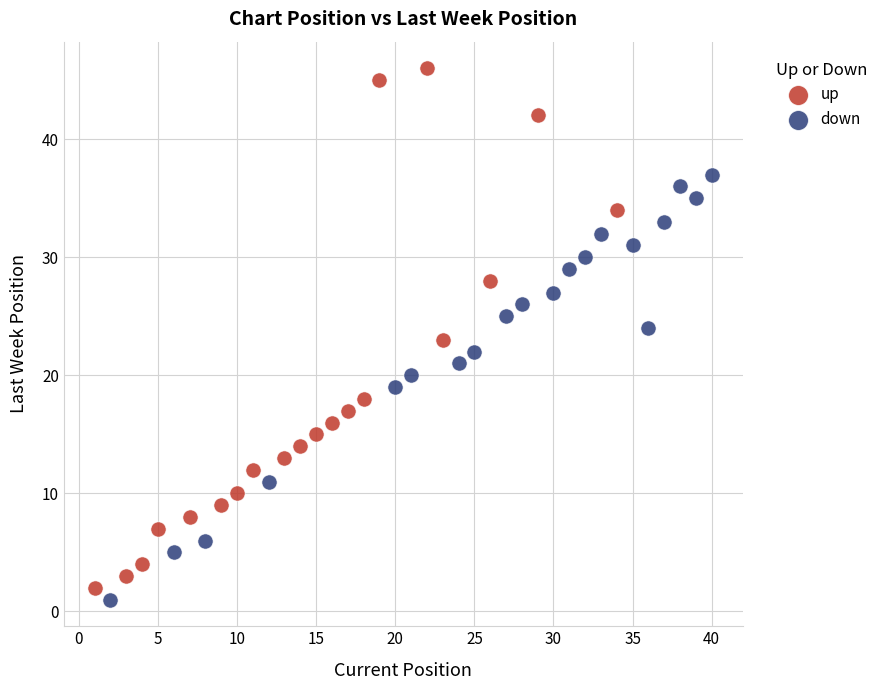

Which series has the largest Y range (max minus min)?

up